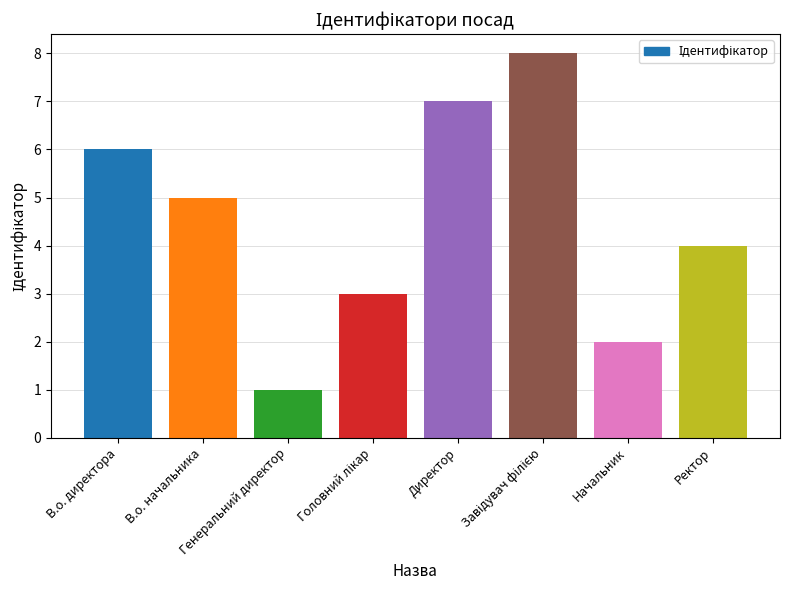

What is the sum of all values?

36